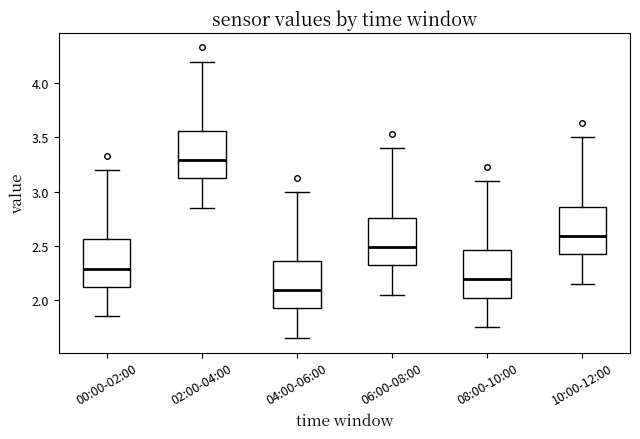

Reading left to right, read every box against the y-axis: the position of its median line, the range the box covers, and the ends of its whiskers. The values are not printed on the chart, so give them approximately, as read against the axis.

00:00-02:00: median 2.30, box 2.10 to 2.55, whiskers 1.85 to 3.20
02:00-04:00: median 3.30, box 3.10 to 3.55, whiskers 2.85 to 4.20
04:00-06:00: median 2.10, box 1.90 to 2.35, whiskers 1.65 to 3.00
06:00-08:00: median 2.50, box 2.30 to 2.75, whiskers 2.05 to 3.40
08:00-10:00: median 2.20, box 2.00 to 2.45, whiskers 1.75 to 3.10
10:00-12:00: median 2.60, box 2.40 to 2.85, whiskers 2.15 to 3.50